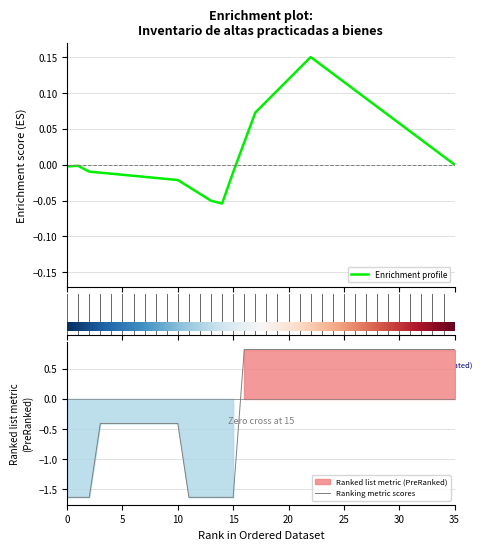

Reading right to left, transcribe all the data shown in this chart.

0.8	0.8	0.8	0.8	0.8	0.8	0.8	0.8	0.8	0.8	0.8	0.8	0.8	0.8	0.8	0.8	0.8	0.8	0.8	0.8	-1.6	-1.6	-1.6	-1.6	-1.6	-0.4	-0.4	-0.4	-0.4	-0.4	-0.4	-0.4	-0.4	-1.6	-1.6	-1.6